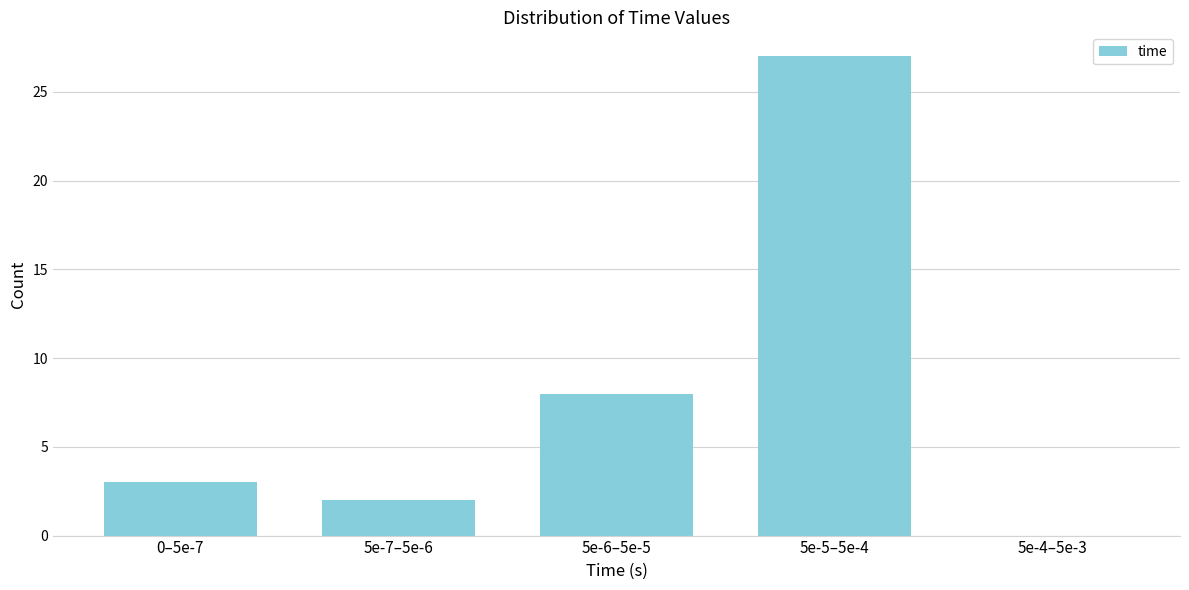

Reading left to right, list all the values displayed in this chart.

0–5e-7=3	5e-7–5e-6=2	5e-6–5e-5=8	5e-5–5e-4=27	5e-4–5e-3=0